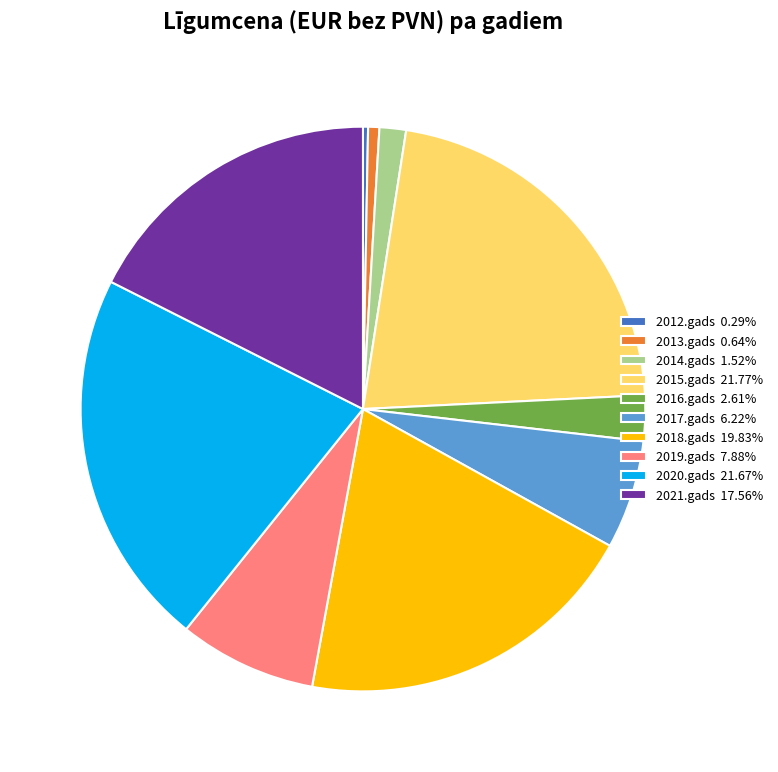

Between 2021.gads and 2019.gads, which is larger?

2021.gads